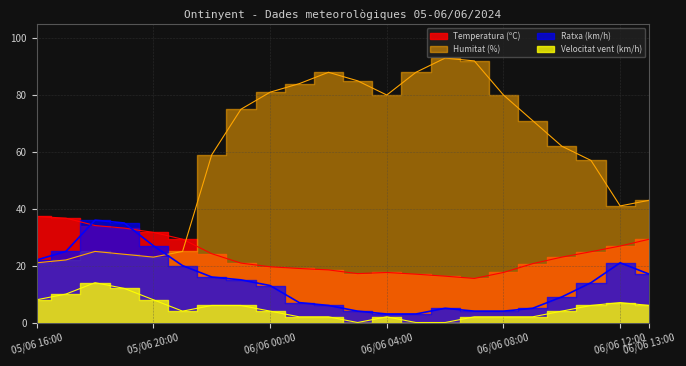

What is the spread (max minus min) of values at 06/06 05:00?

88.0